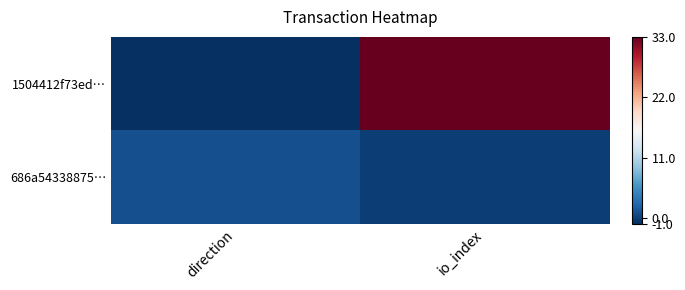

Rank the series by their maximum value, from highest to lowest.

1504412f73ed…, 686a54338875…